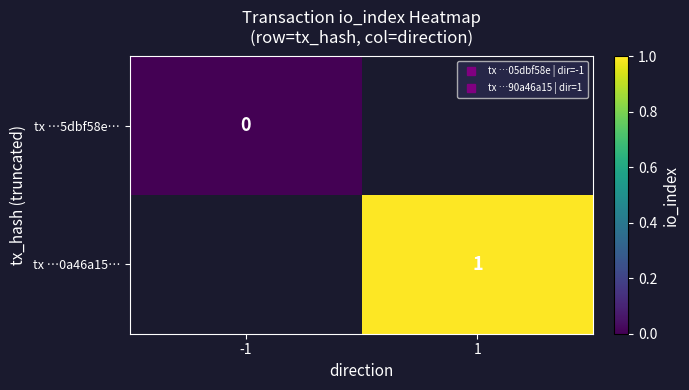

The tx …0a46a15… series shows 0.5 at 1. True or false?

False